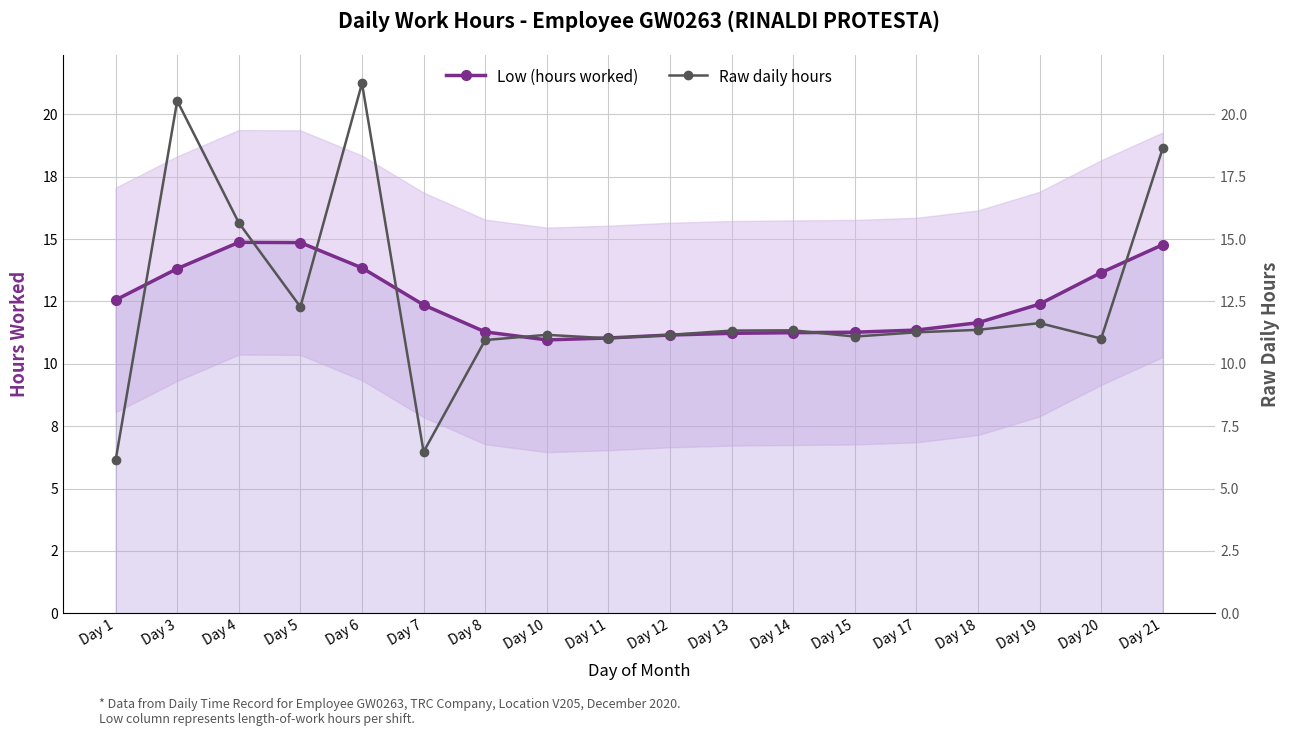

At which category is the sum across all series the highest?

Day 6